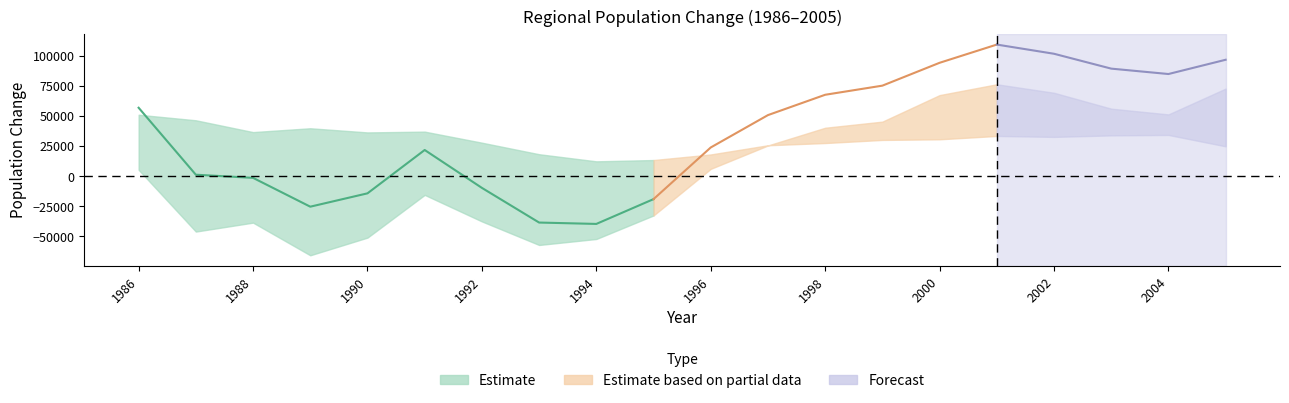

Reading left to right, extract all data points from this chart.

市部: 1986=51142	1987=46524	1988=36702	1989=39890	1990=36440	1991=37097	1992=27911	1993=18320	1994=12410	1995=13489	1996=18122	1997=25763	1998=27619	1999=30194	2000=30723	2001=33495	2002=32716	2003=33965	2004=34337	2005=24879
区部: 1986=5370	1987=-45968	1988=-38536	1989=-65676	1990=-50980	1991=-15482	1992=-37532	1993=-57096	1994=-52131	1995=-32555	1996=6170	1997=25596	1998=40320	1999=45402	2000=67449	2001=76451	2002=69379	2003=56182	2004=51411	2005=72865
総数: 1986=56944	1987=1292	1988=-1324	1989=-25280	1990=-14192	1991=21832	1992=-9661	1993=-38466	1994=-39608	1995=-19001	1996=23932	1997=50830	1998=67727	1999=75307	2000=94299	2001=109444	2002=101805	2003=89455	2004=84968	2005=96822